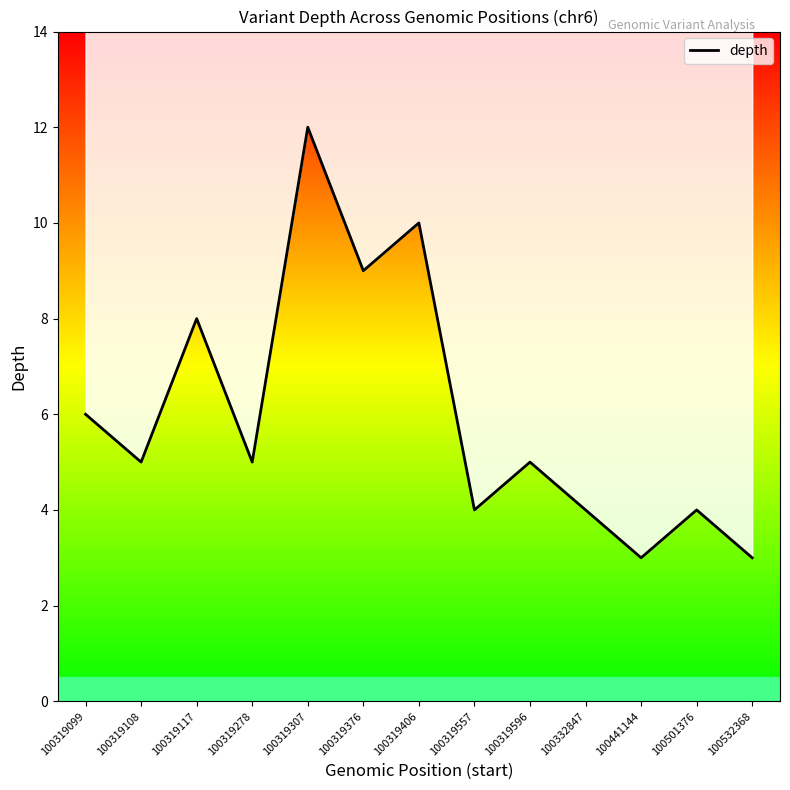

List the labels in order of value, smallest first.

100441144, 100532368, 100319557, 100332847, 100501376, 100319108, 100319278, 100319596, 100319099, 100319117, 100319376, 100319406, 100319307